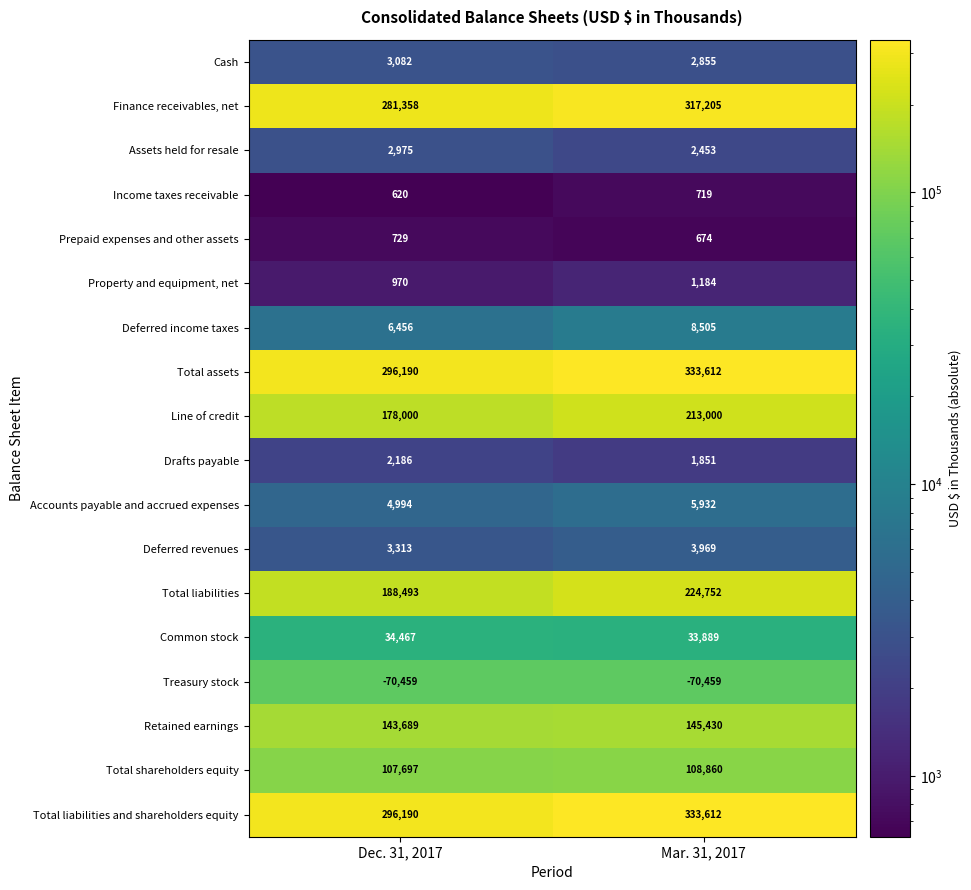

What is the difference between the highest and lowest values at Dec. 31, 2017?

366649